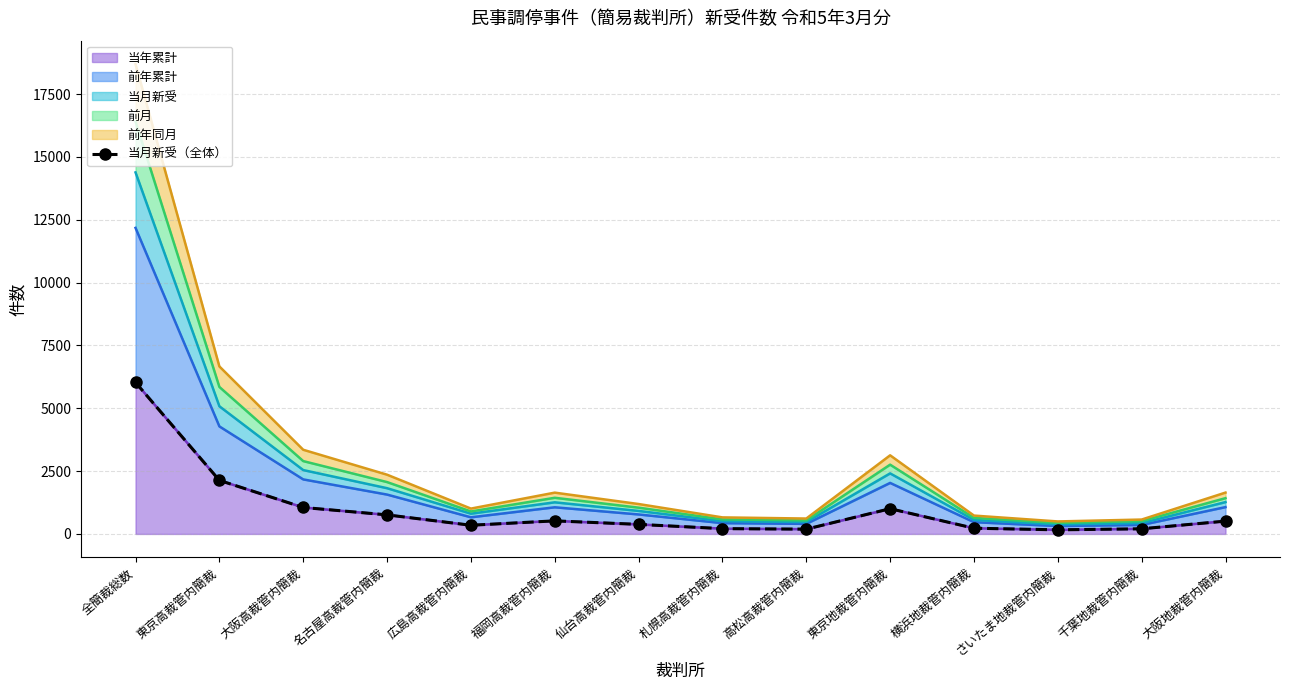

What is the sum of the values at 大阪高裁管内簡裁 and 東京地裁管内簡裁?

2057